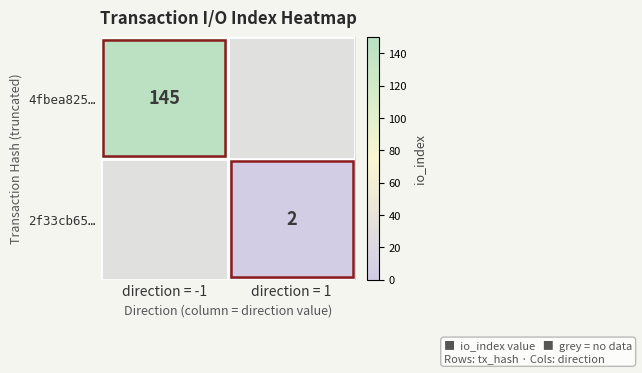

At how many categories does at least one series exceed 0?

2